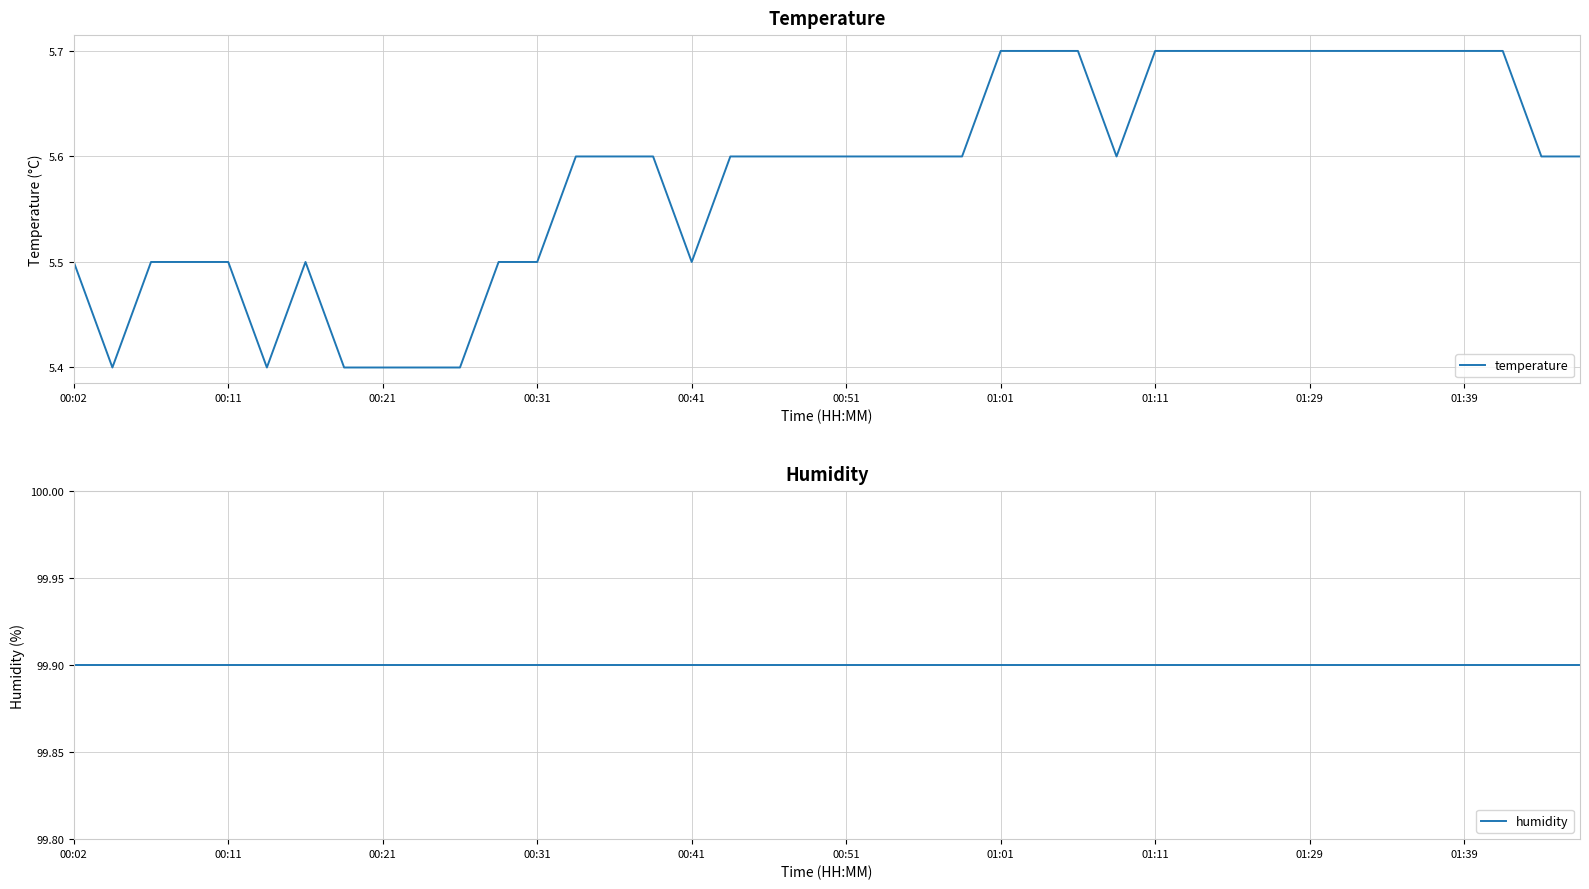

True or false: temperature has a value of 2.6 at 01:39.

False